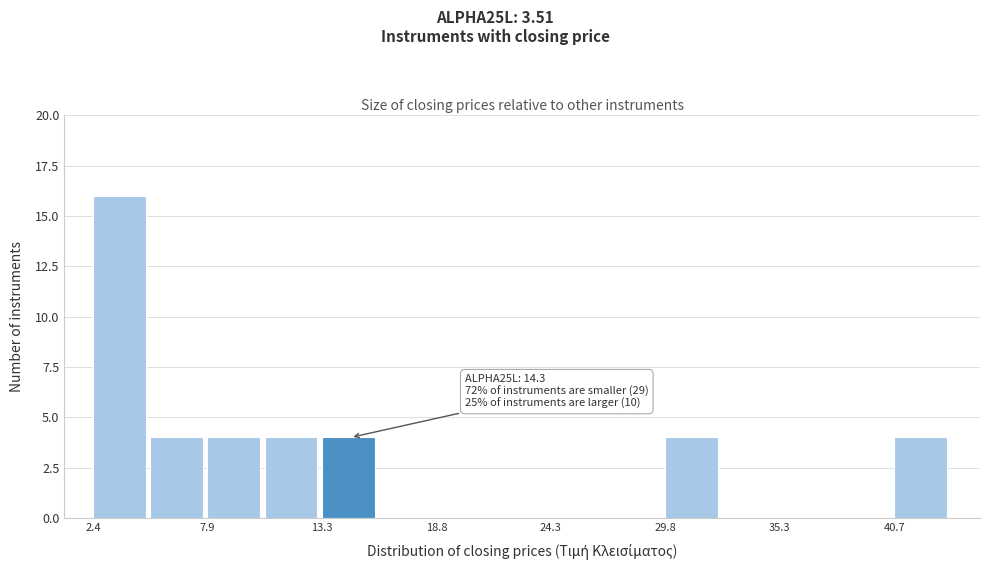

Read against the x-axis, roughly where is the centre of the tallest bar?

4